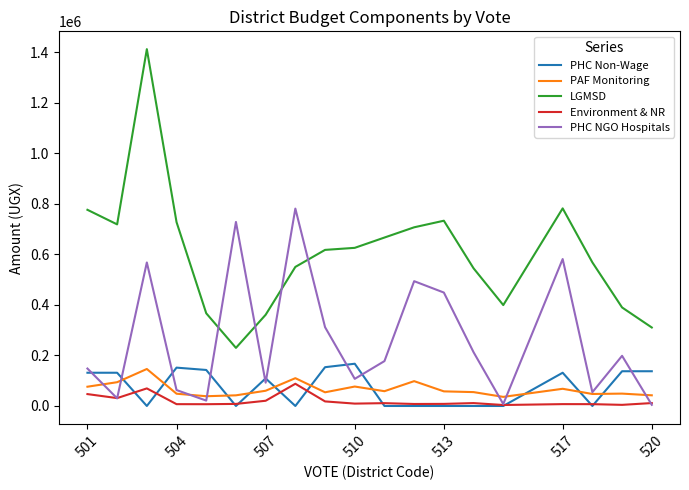

True or false: LGMSD and Environment & NR cross at least once.

False